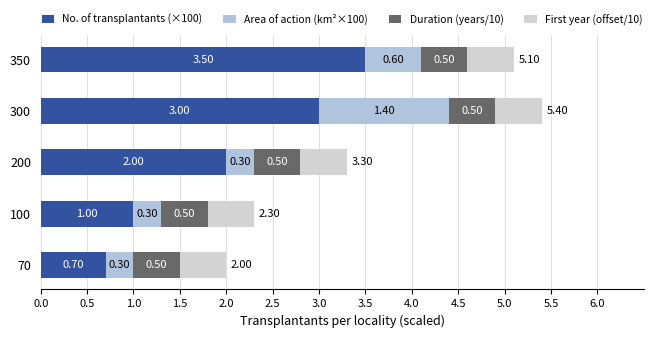

How many data points does each series have?

5